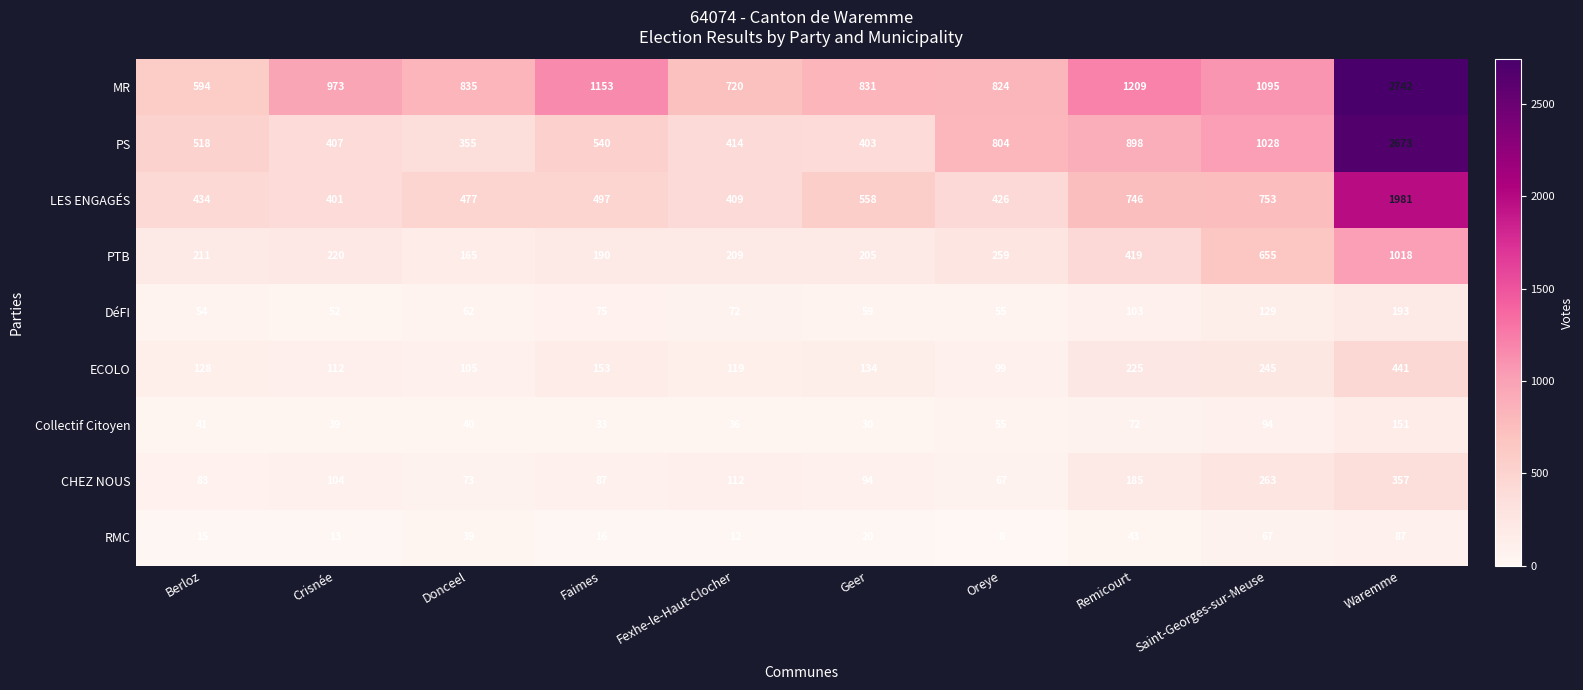

What is the difference between the RMC values at Fexhe-le-Haut-Clocher and Oreye?

4